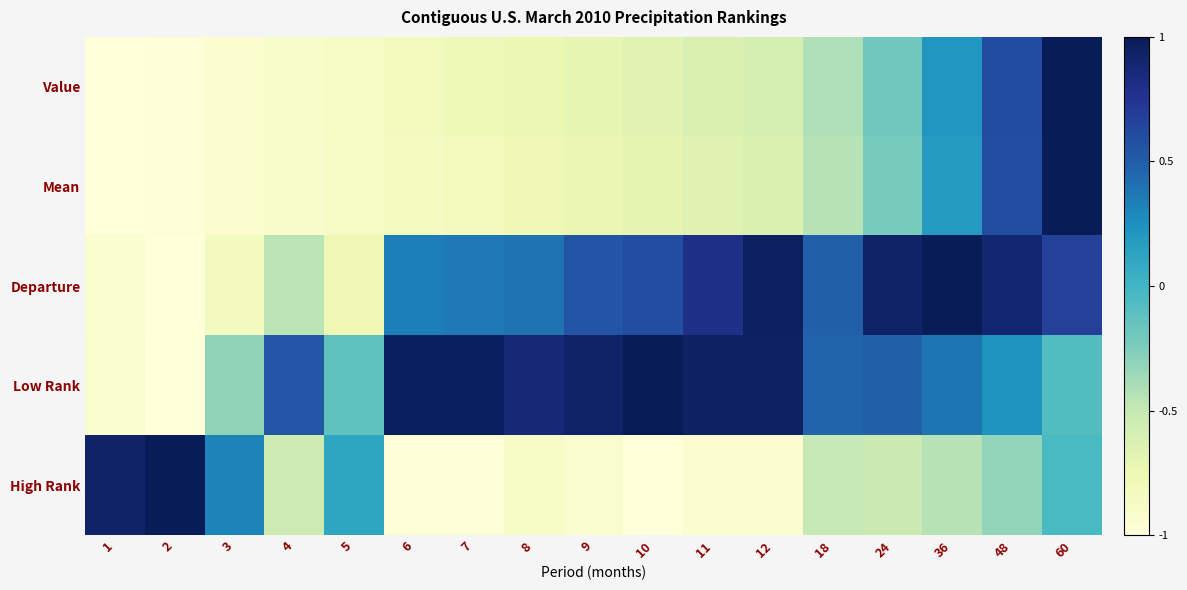

What is the total value across all series at 24?

0.5